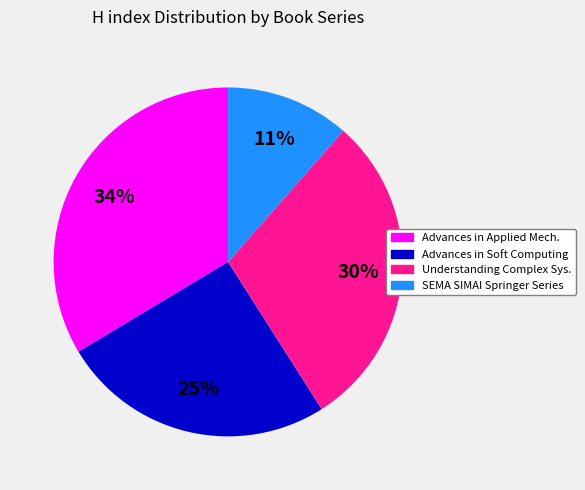

Is there a majority slice in this chart?

No